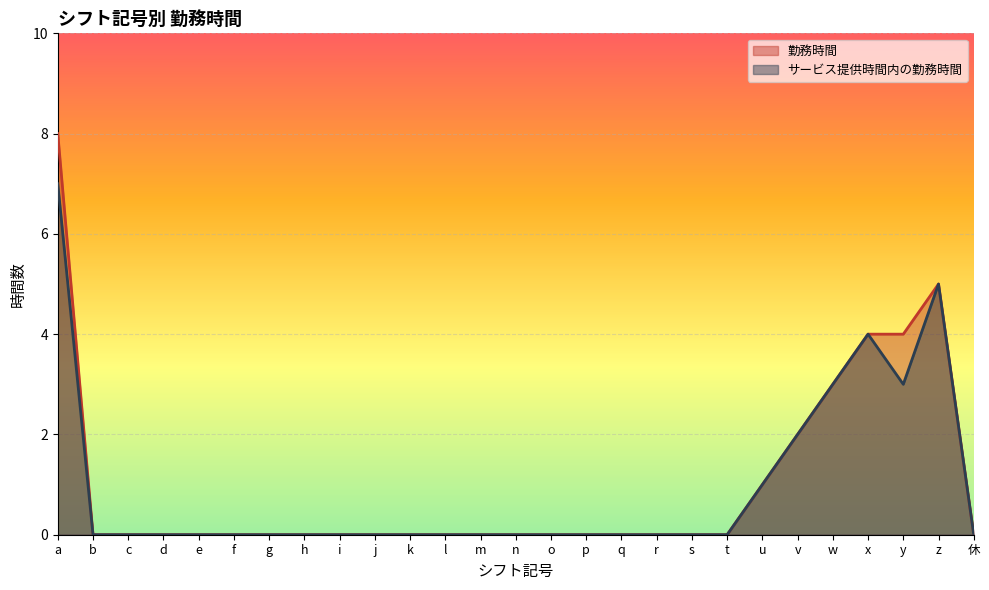

Which series changed the most between a and j?

勤務時間